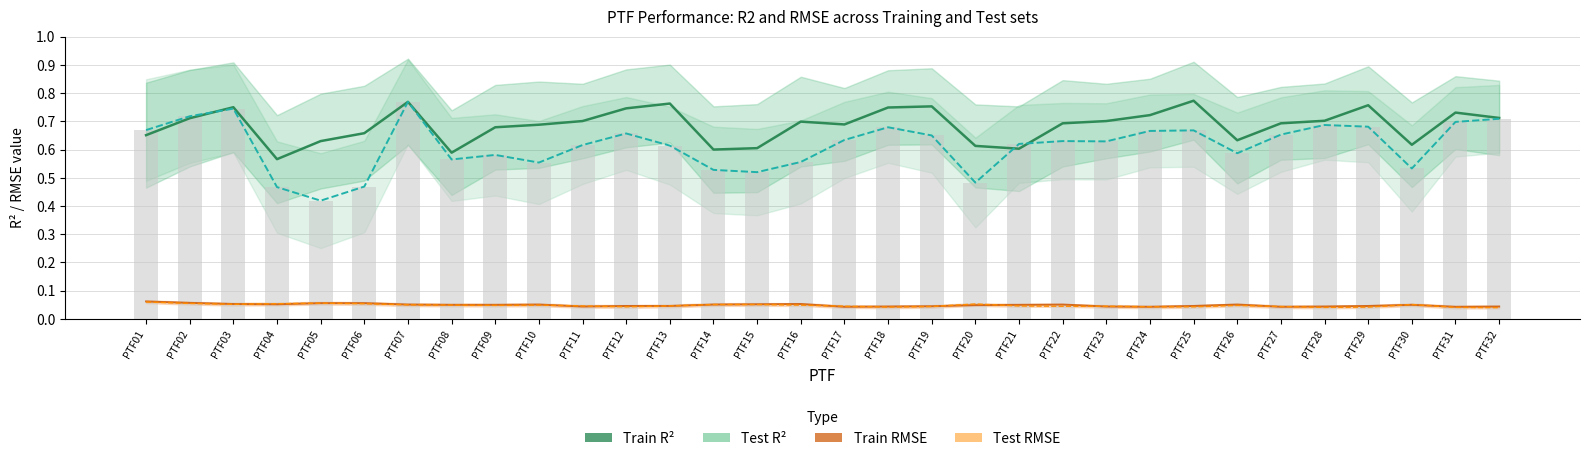

At PTF03, list the series in order from smallest to largest.

Test RMSE, Train RMSE, Test R², Train R²